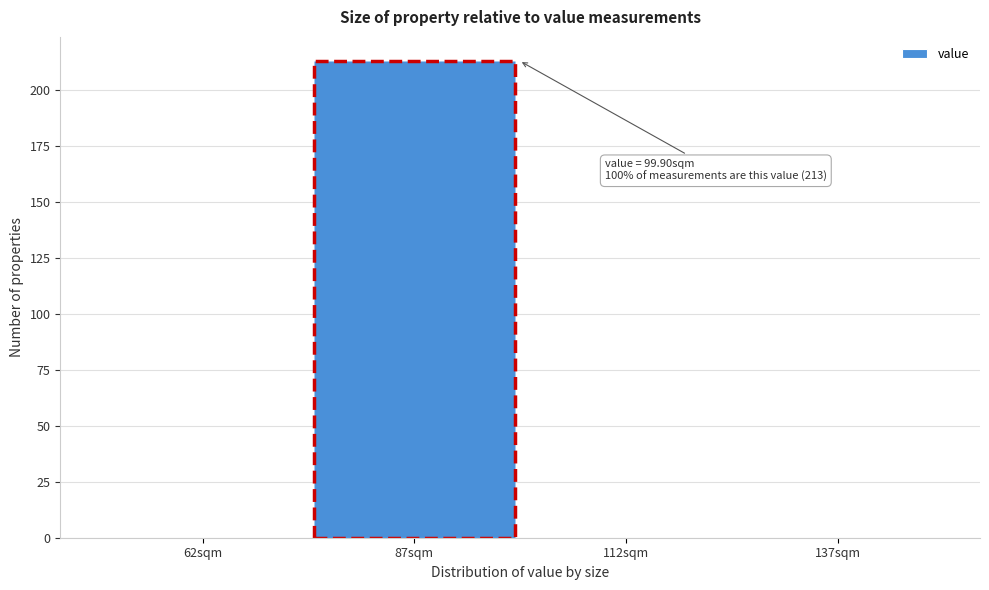

Over which range of the x-axis is the bar tallest?

75 to 100